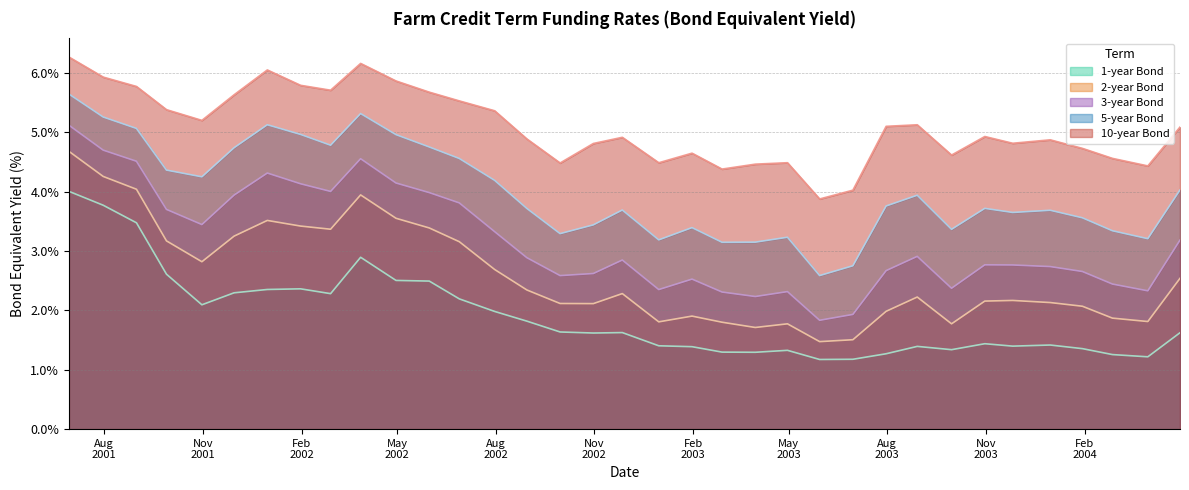

True or false: 2-year Bond and 3-year Bond intersect in this chart.

False